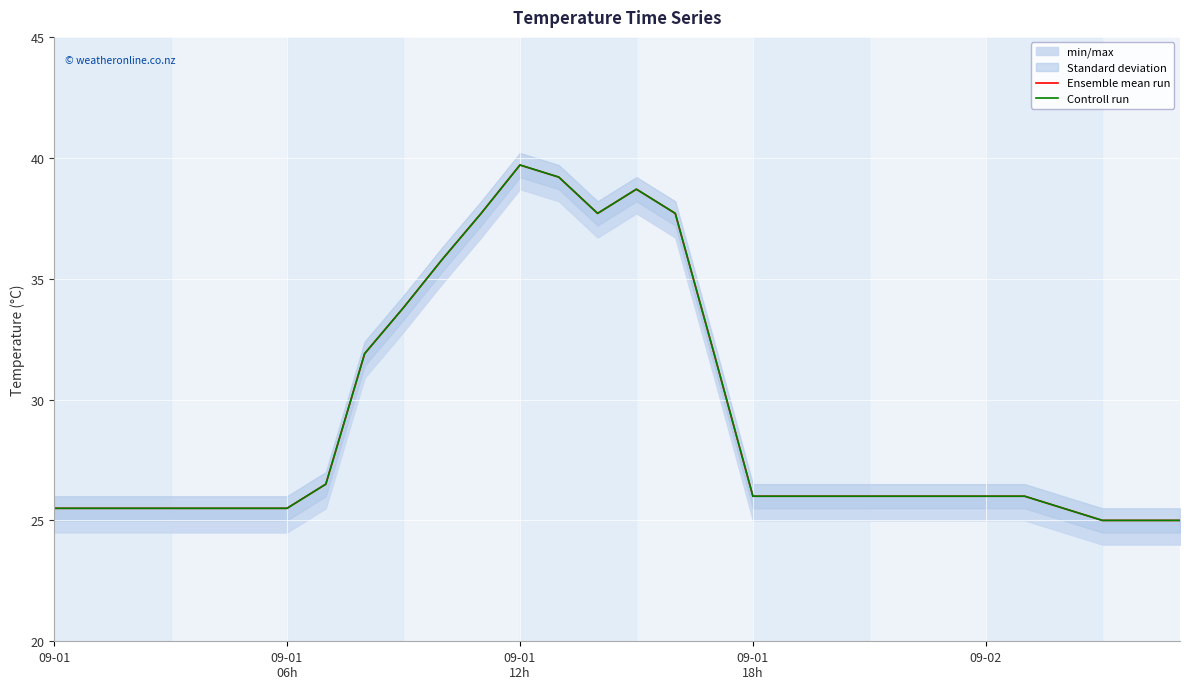

At how many categories does at least one series exceed 33?

8